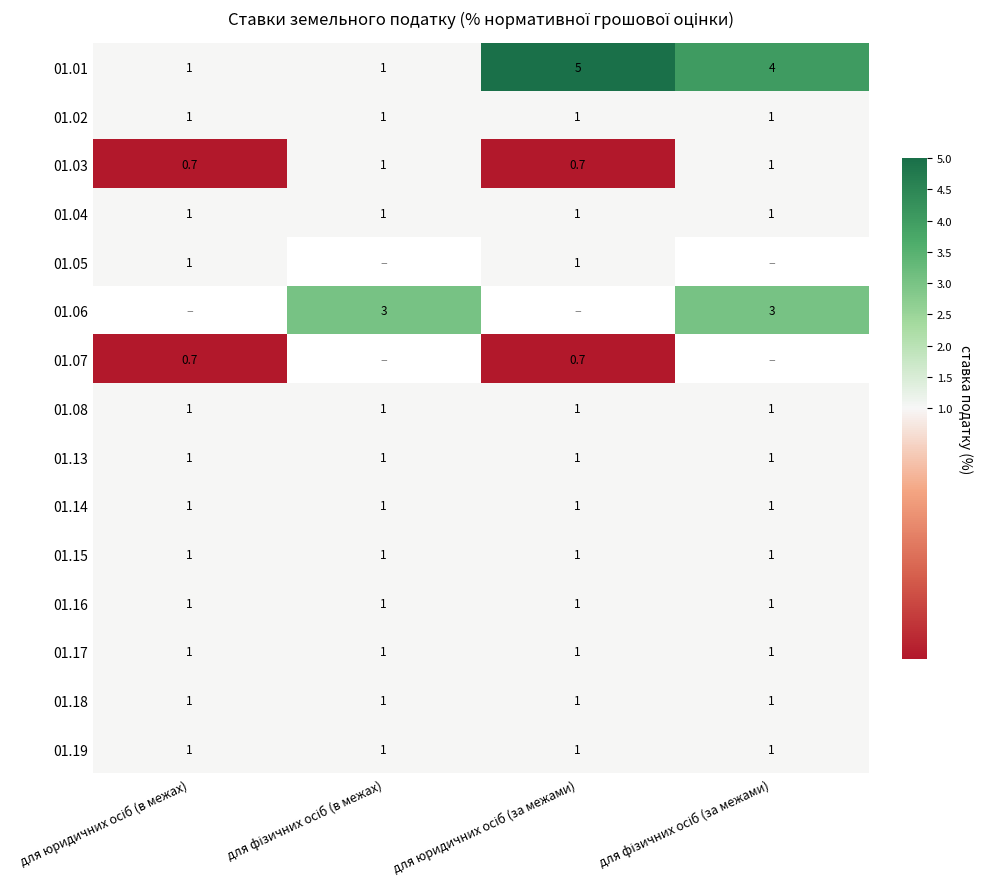

What is the average value of the 01.13 series?

1.0